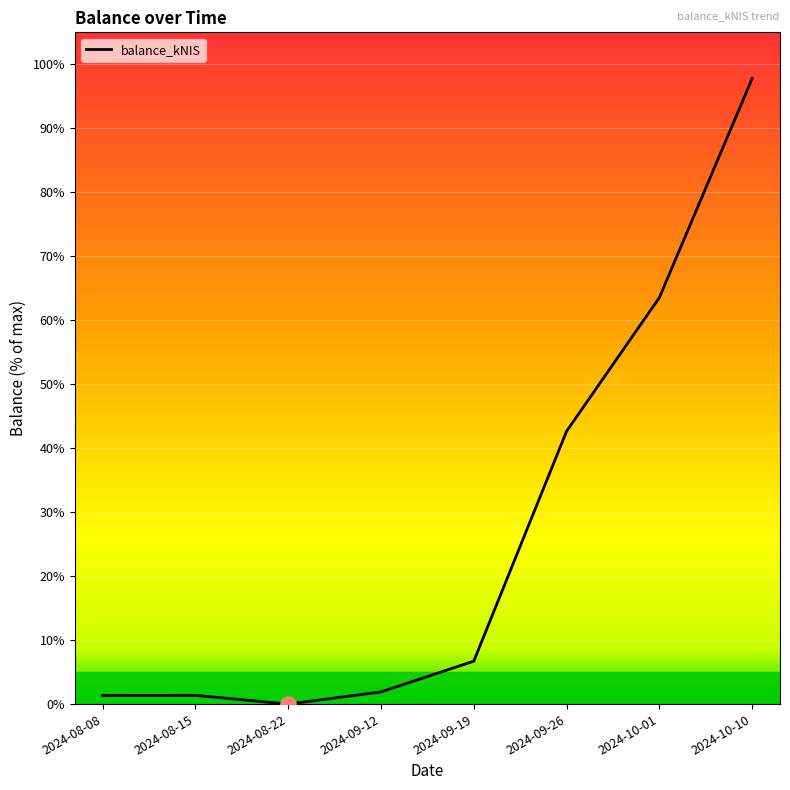

What is the change in value from 2024-08-15 to 2024-09-26?

+41.3